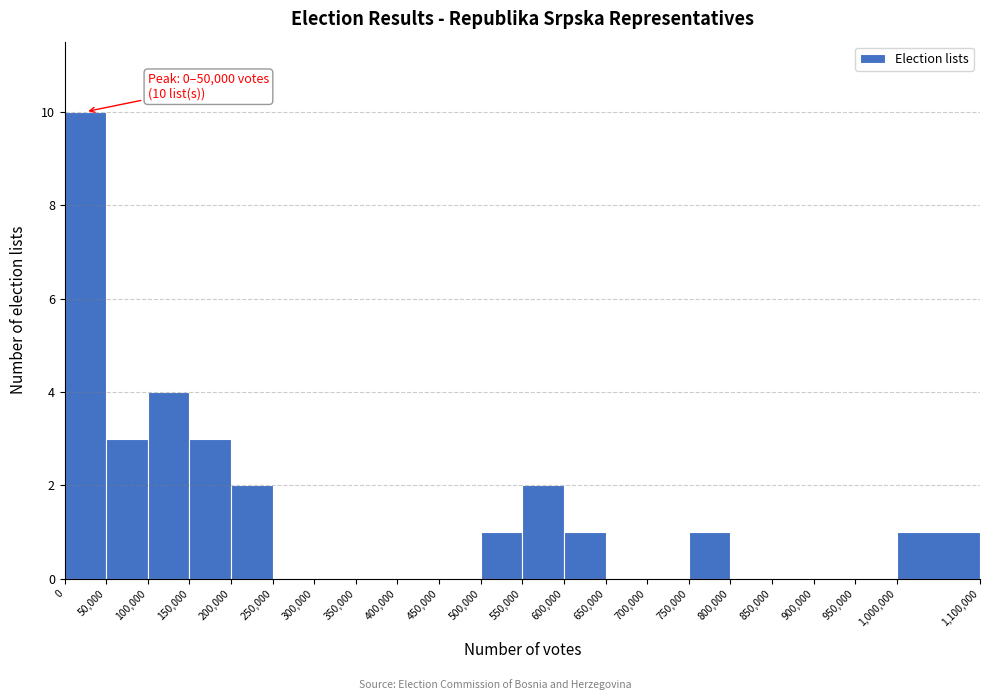

Over which range of the x-axis is the bar tallest?

0 to 50,000